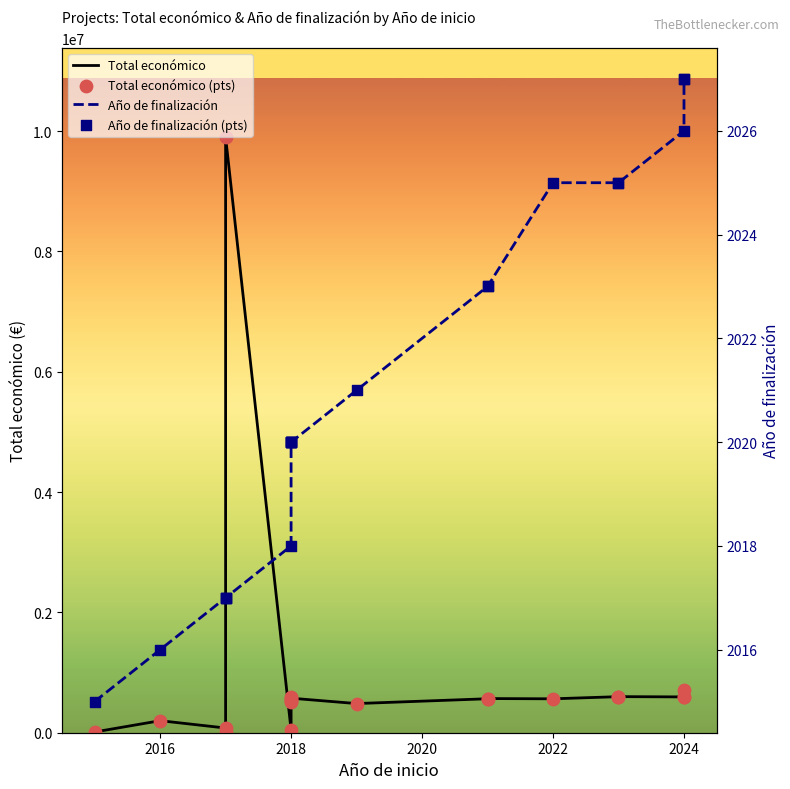

At how many categories does at least one series exceed 256418?

15